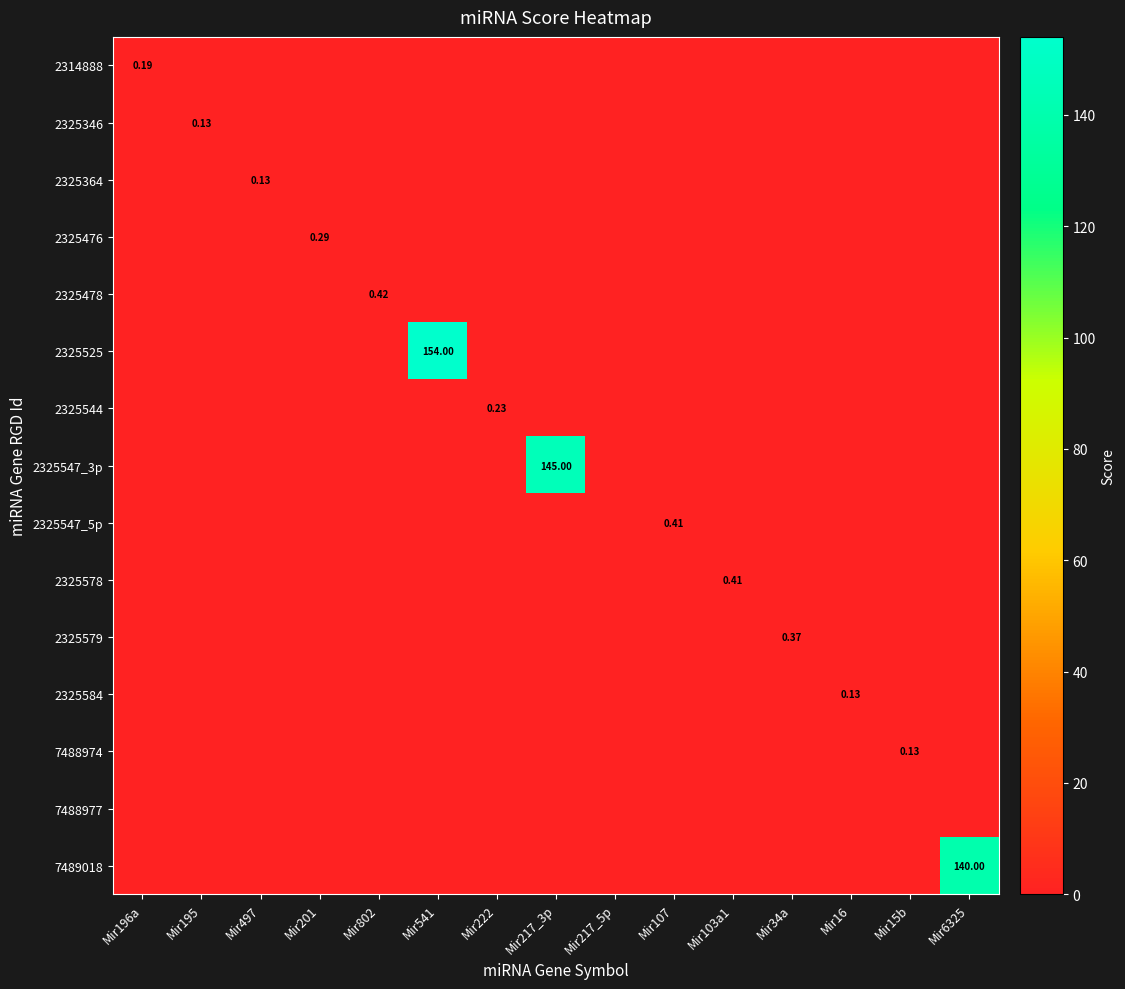

What is the total value across all series at Mir195?

0.1